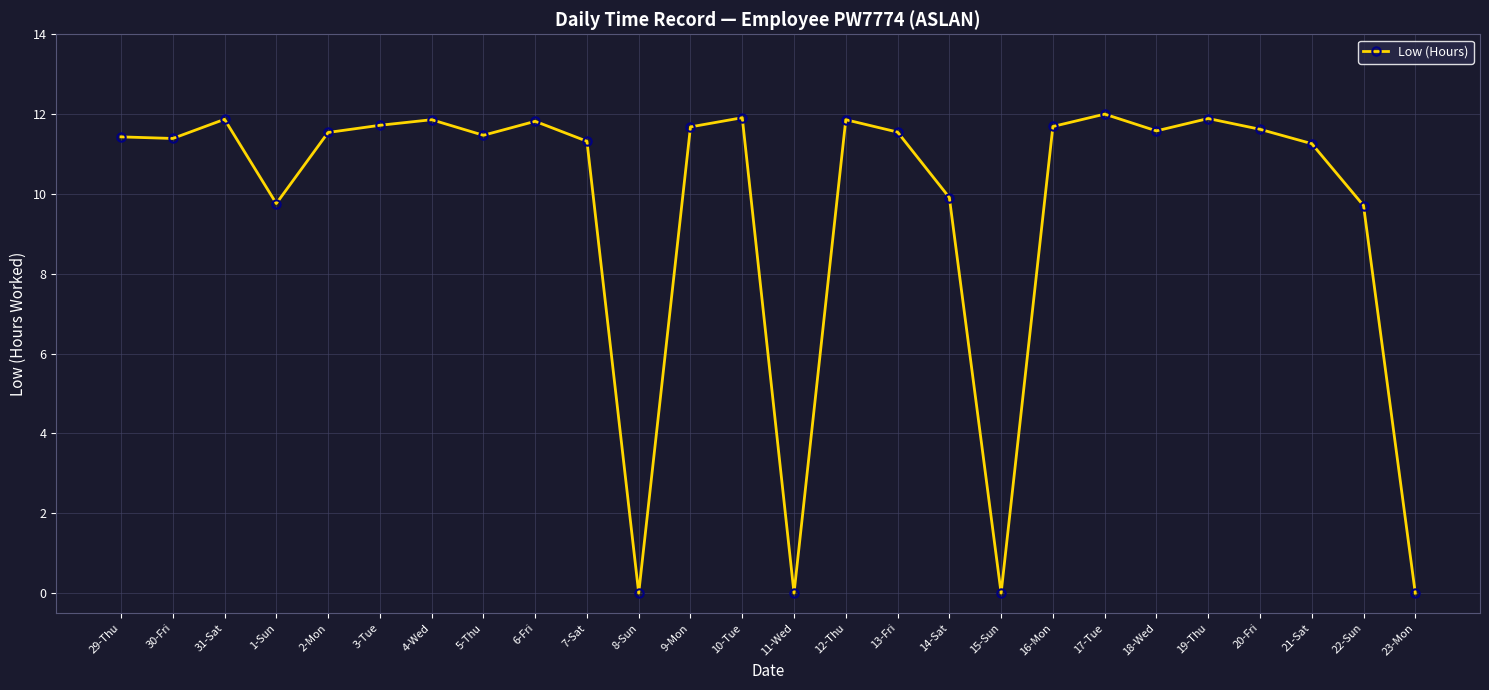

At which label does the data first exceed 11?

29-Thu